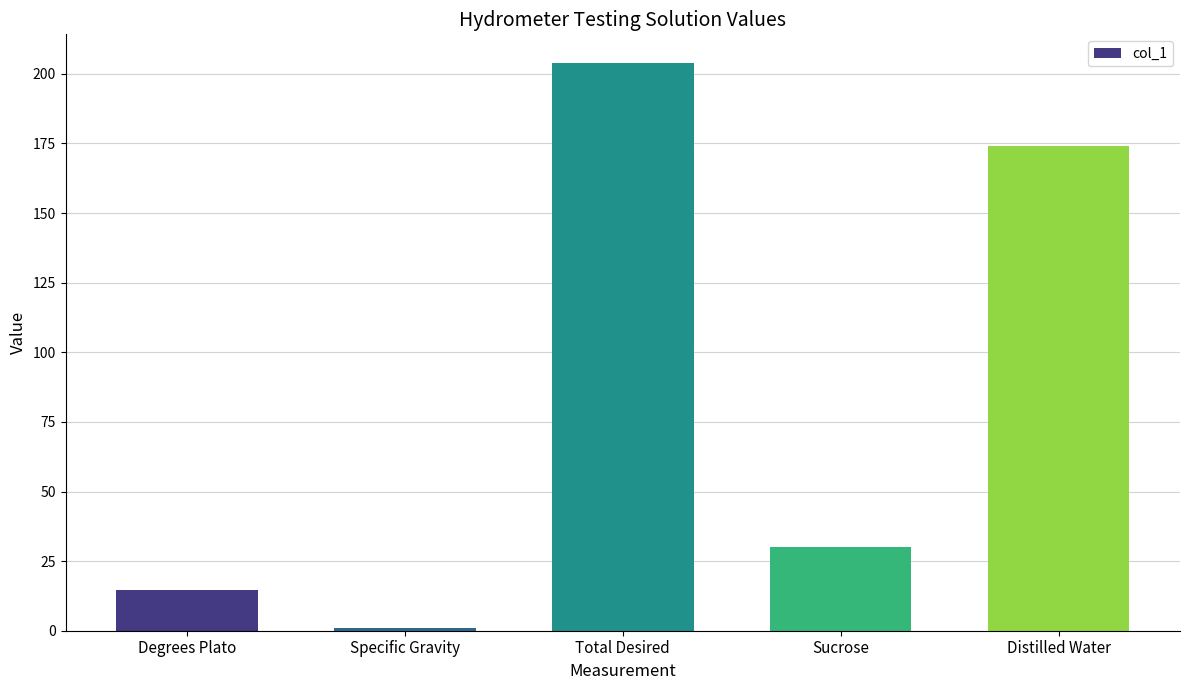

What is the difference between the values at Degrees Plato and Sucrose?

15.3